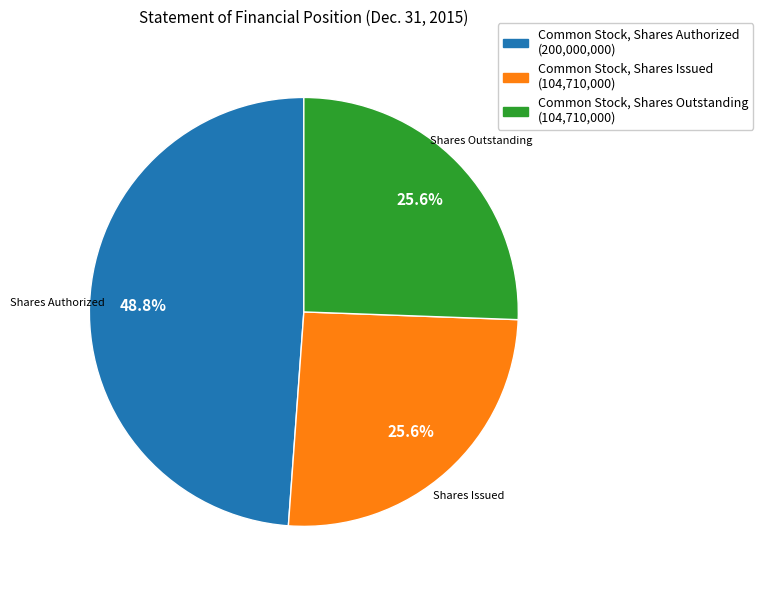

To the nearest percent, what portion does Common Stock, Shares Issued represent?

26%